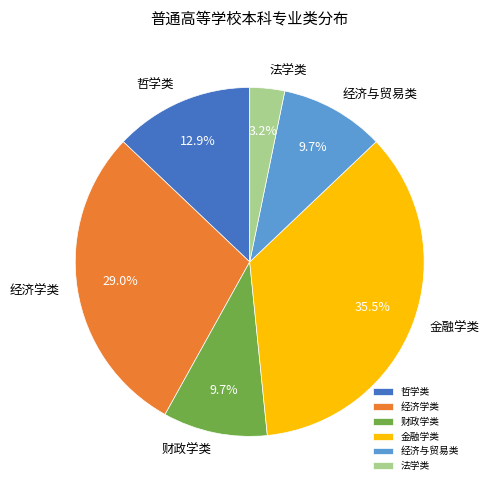

Which has a higher value, 法学类 or 经济与贸易类?

经济与贸易类